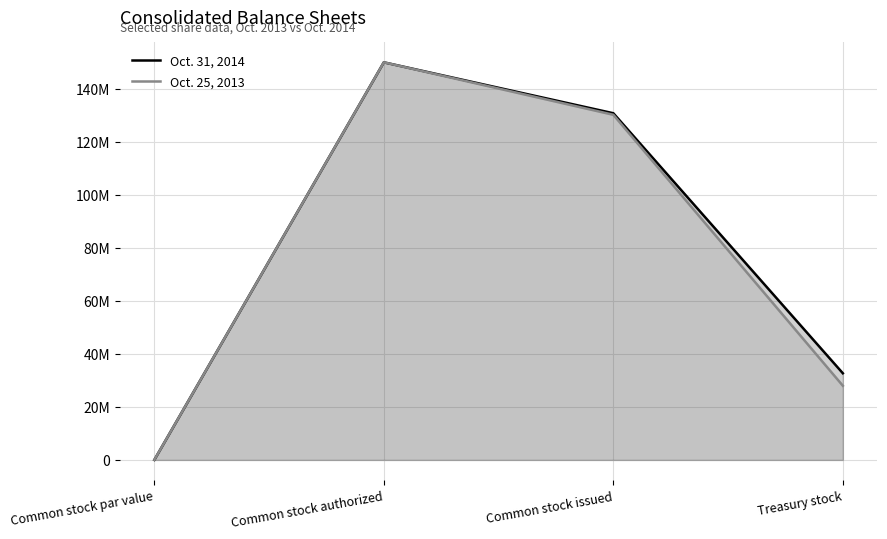

Which label corresponds to the smallest value in the chart?

Common stock par value